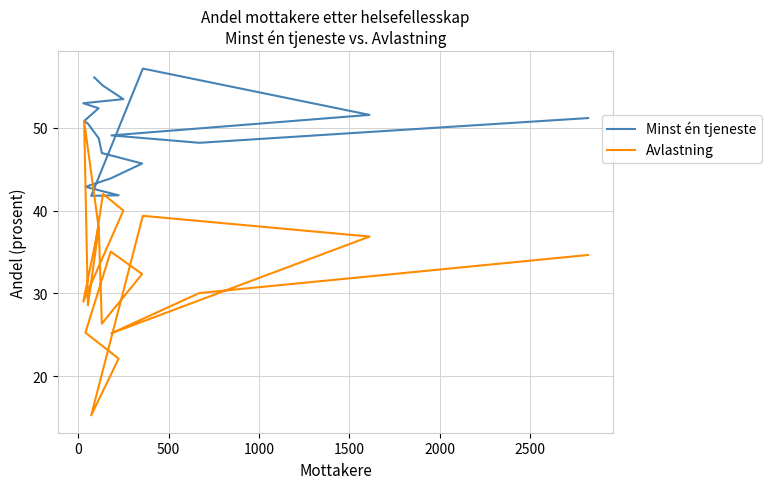

In Avlastning, how many points are lower than both neighbors (excluding endpoints)?

5